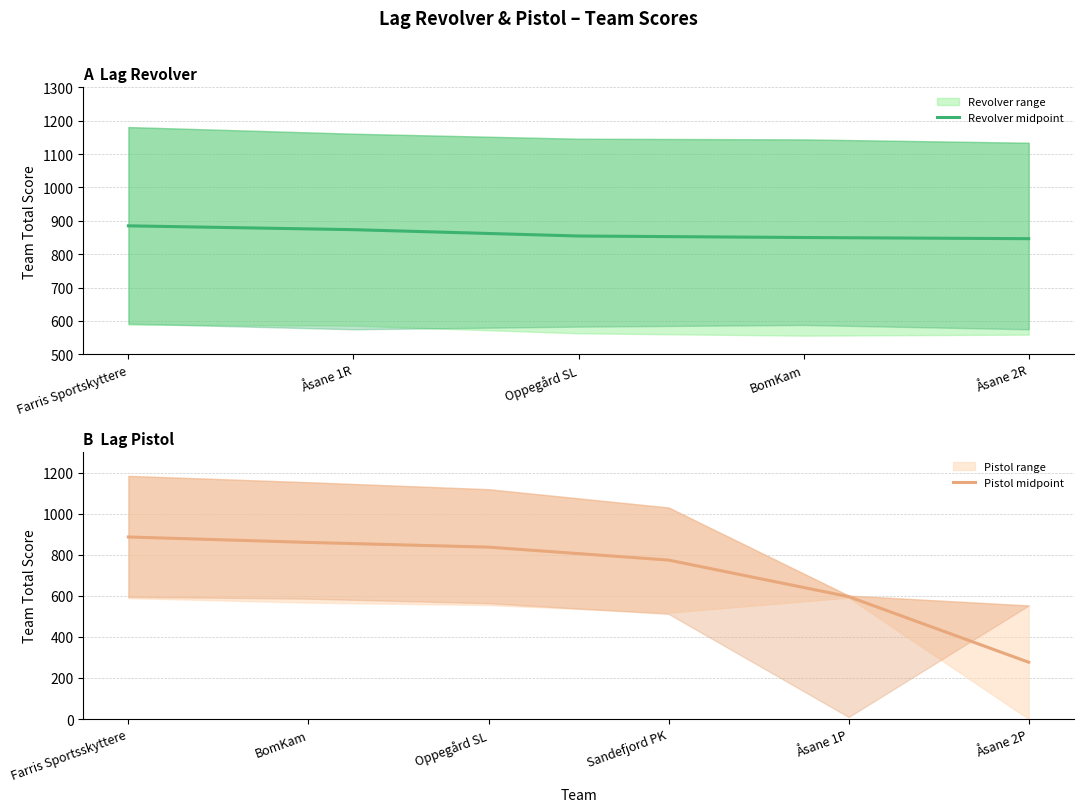

At which category does the chart reach its minimum across all series?

Åsane 2R